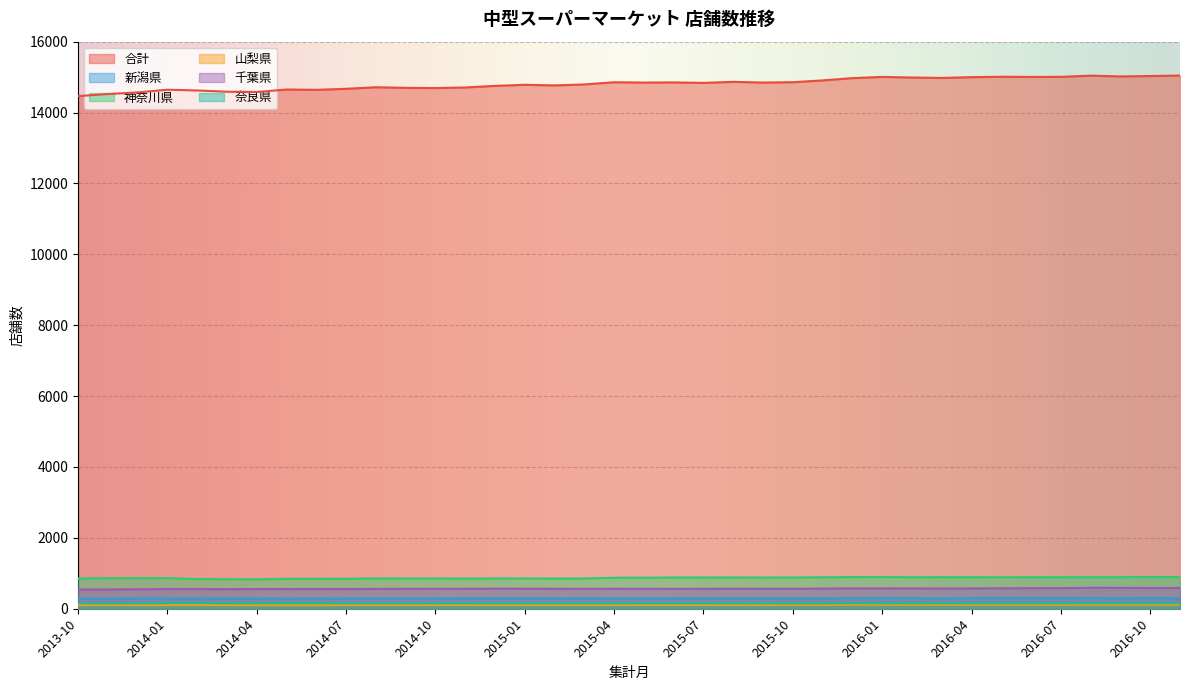

What is the approximate value of 山梨県 at 2016-01, to the nearest 10?

110